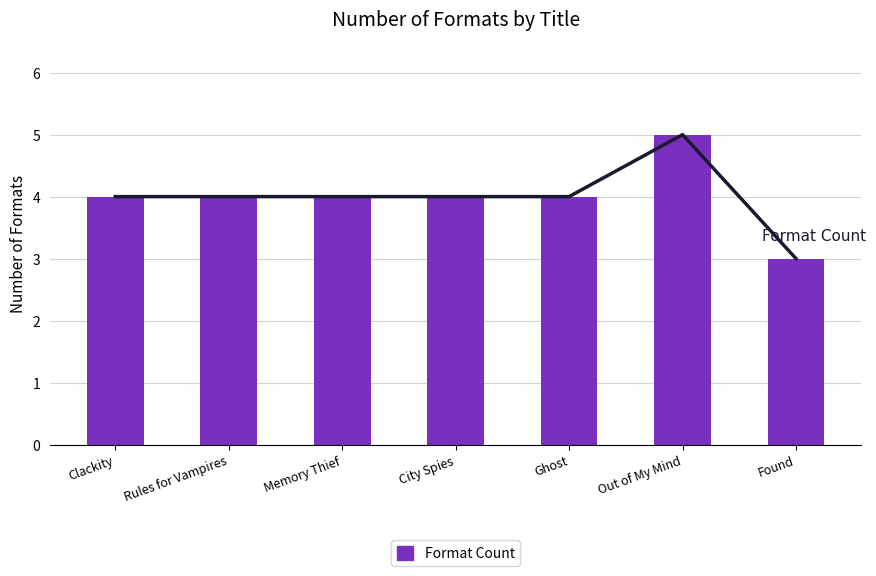

Rank the categories by value from highest to lowest.

Out of My Mind, Clackity, Rules for Vampires, Memory Thief, City Spies, Ghost, Found